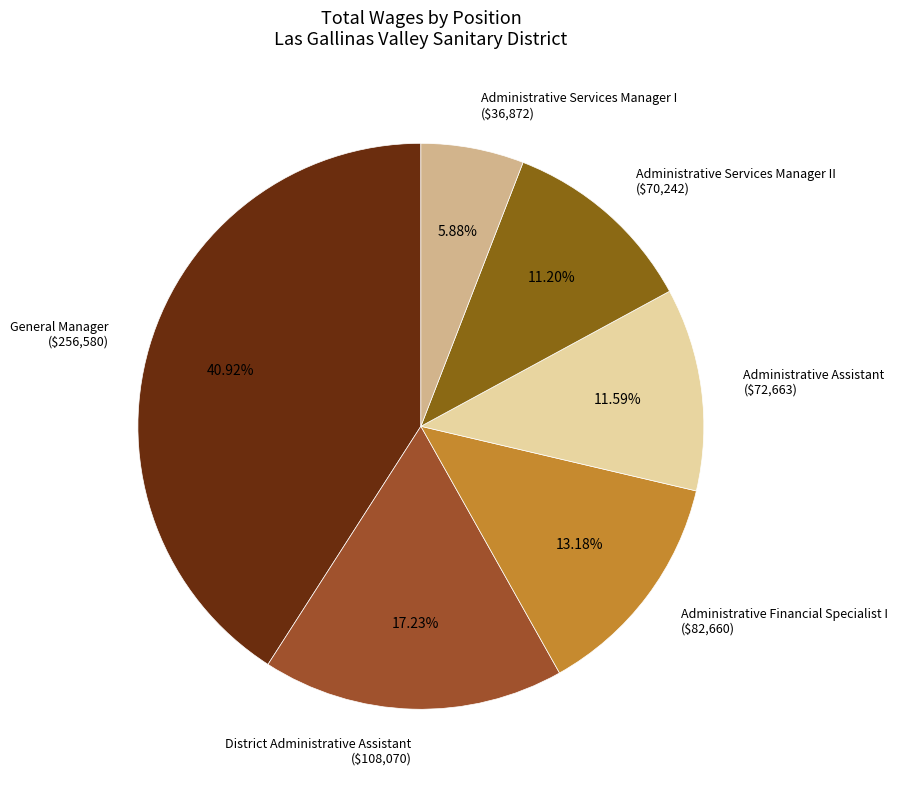

Is Administrative Financial Specialist I ($82,660) the majority of the pie?

No